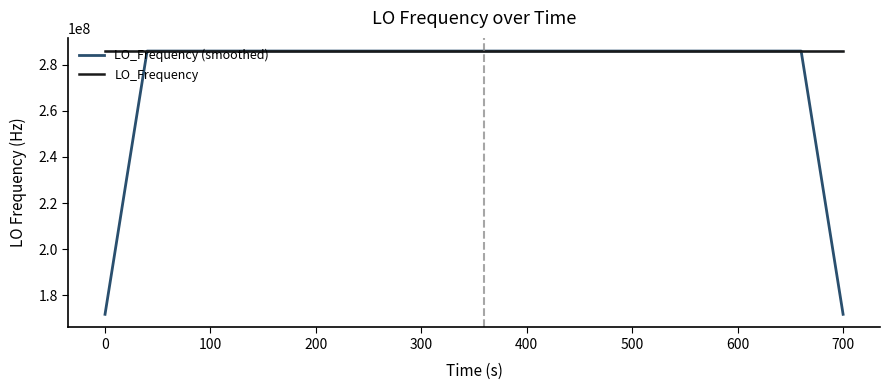

What is the minimum value for LO_Frequency (smoothed)?

171628199.3